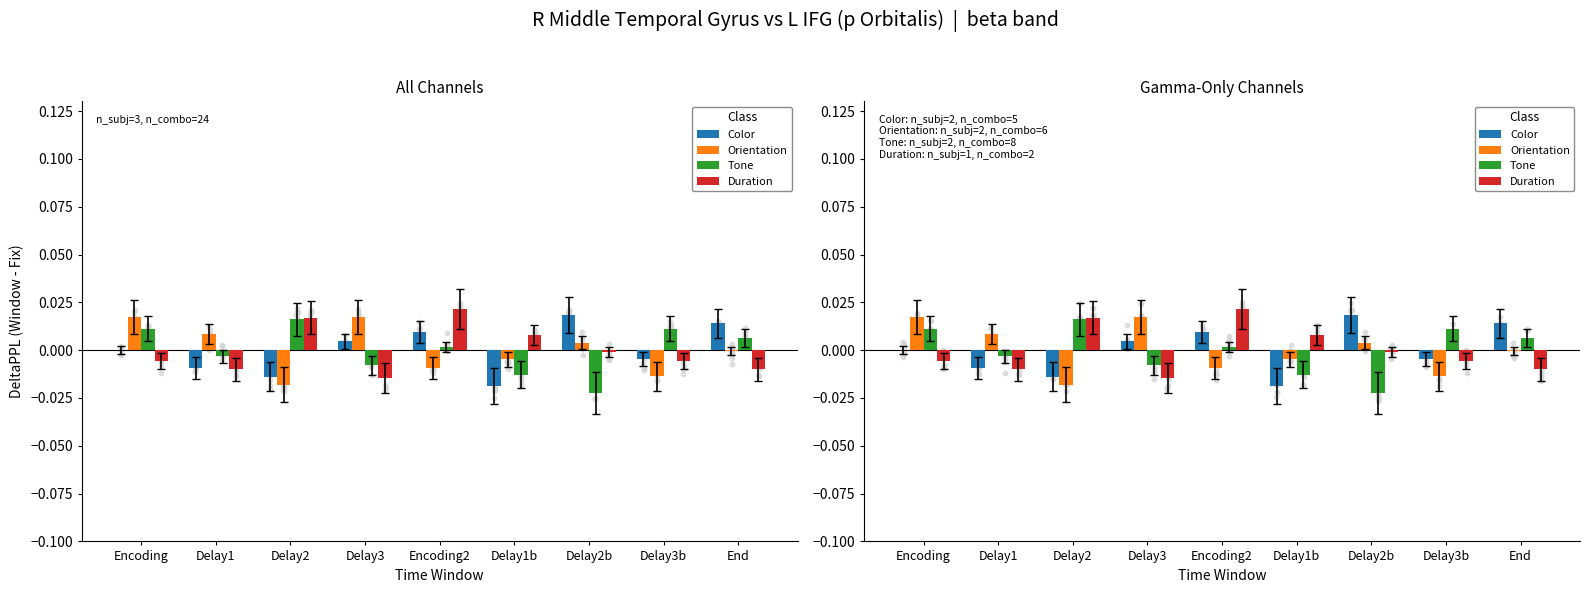

Which series has the largest total across all categories?

Orientation